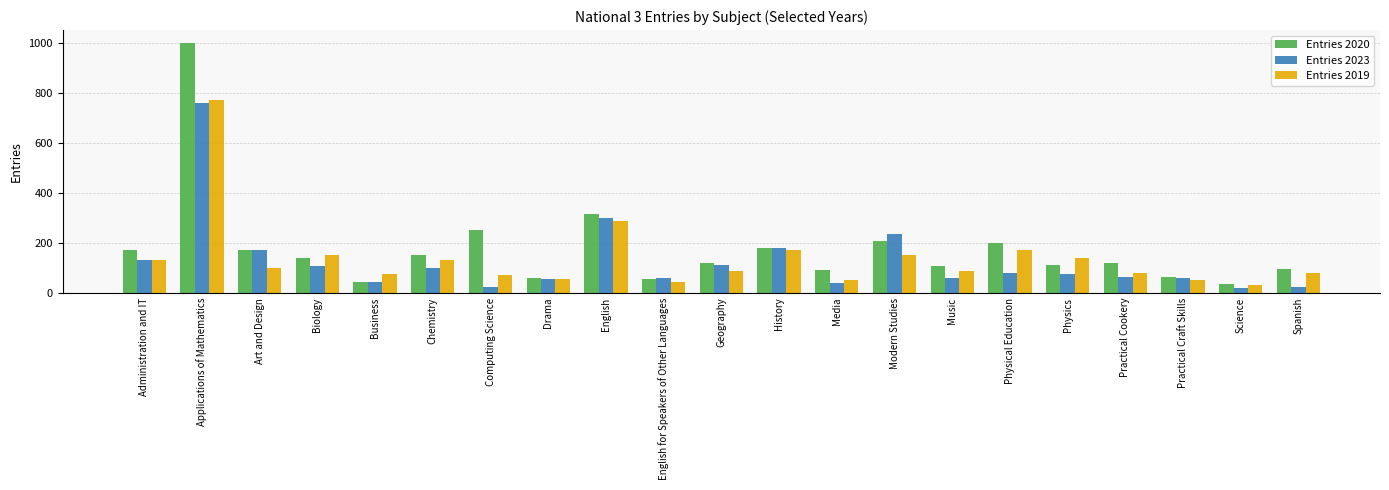

What is the label of the 21st bar from the right?

Administration and IT